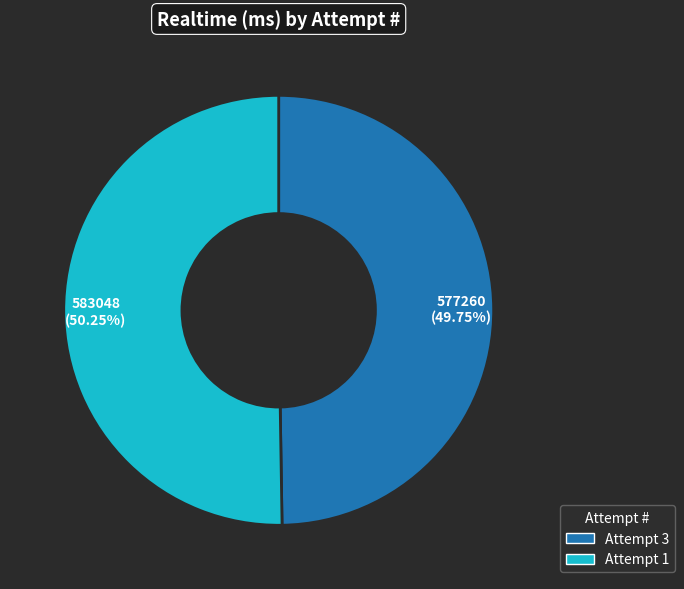

Combined, do Attempt 1 and Attempt 3 account for over 50%?

Yes